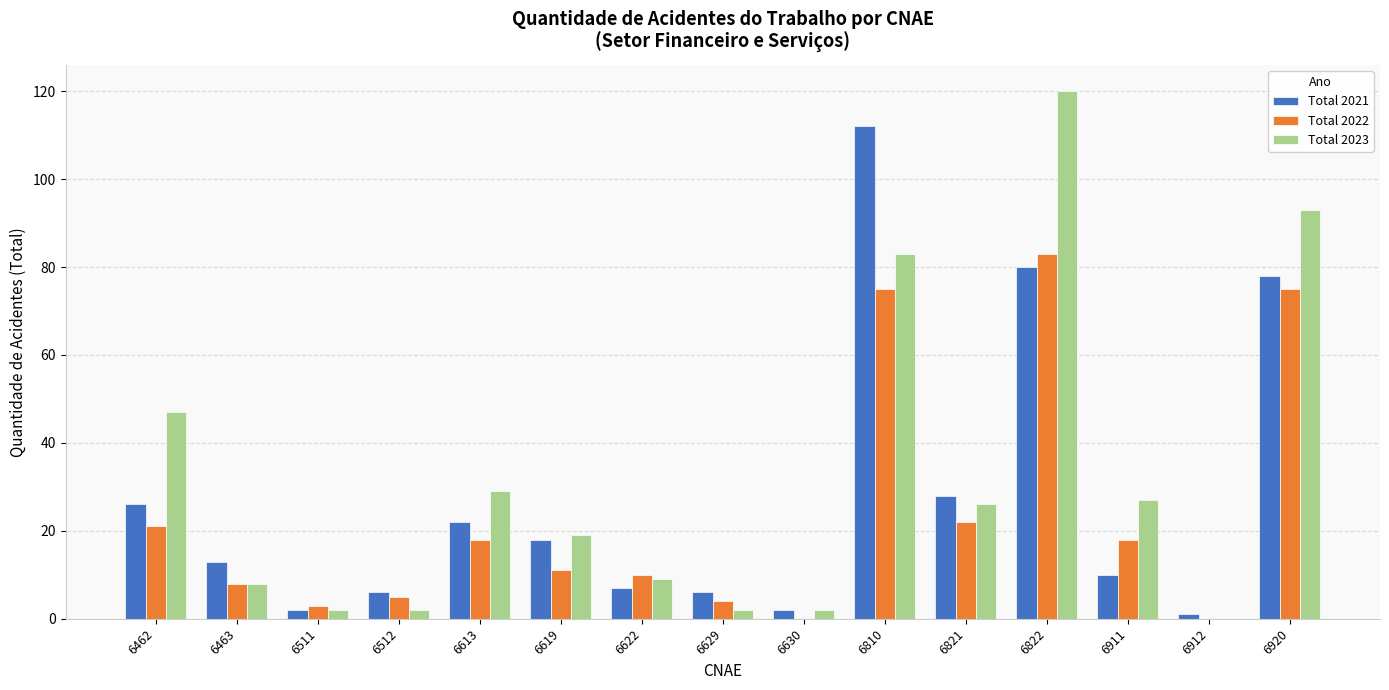

True or false: Total 2021 has a value of 1 at 6912.

True